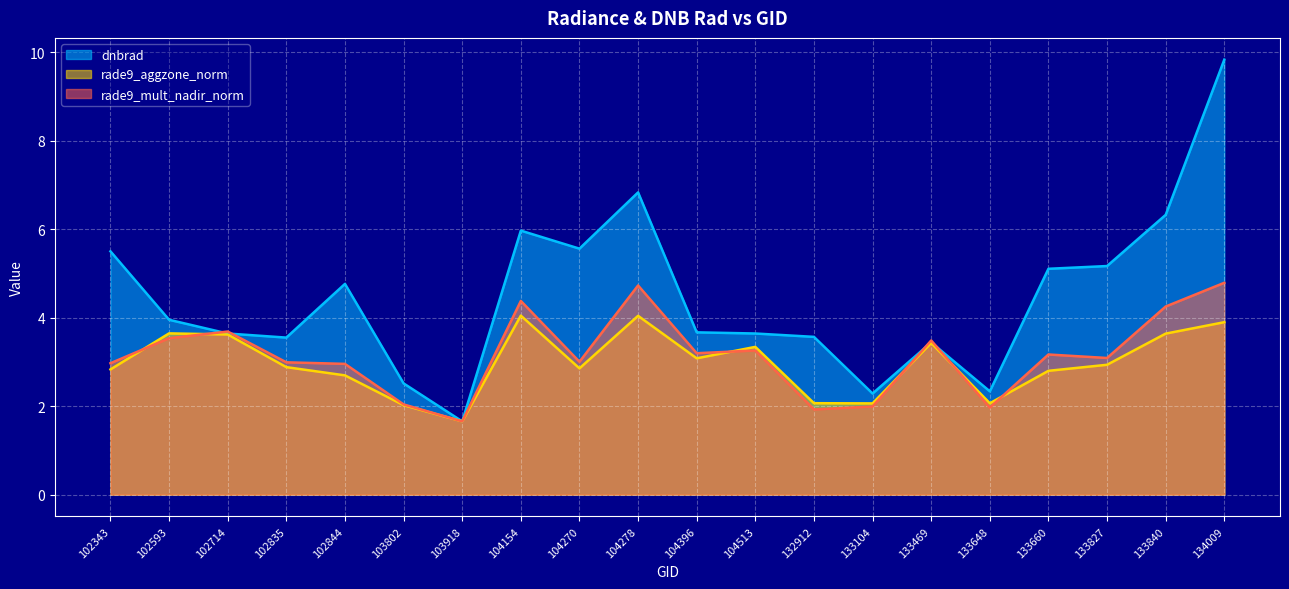

True or false: dnbrad and rade9_aggzone_norm intersect in this chart.

True